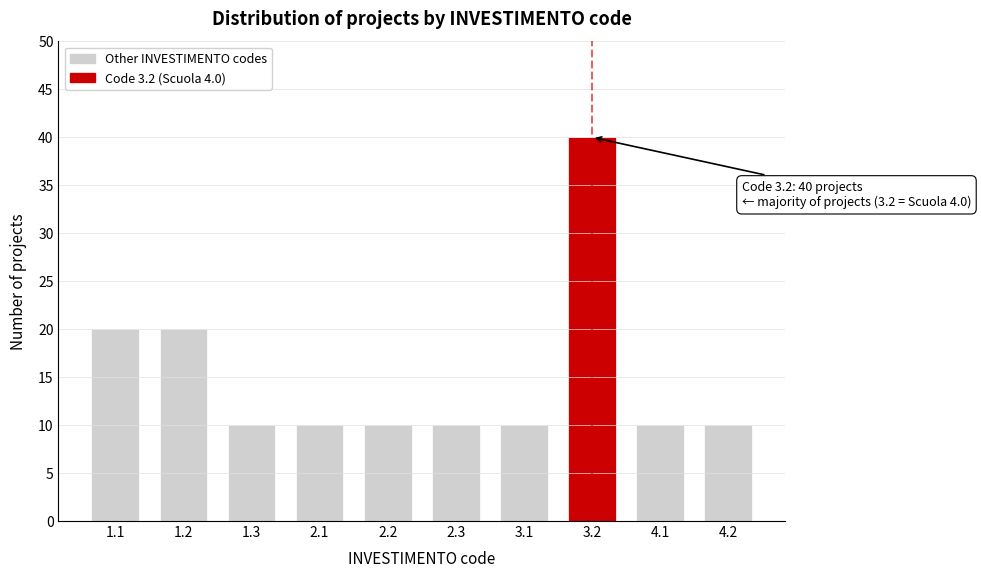

Reading left to right, what are all the values shown in this chart?

1.1=20	1.2=20	1.3=10	2.1=10	2.2=10	2.3=10	3.1=10	3.2=40	4.1=10	4.2=10